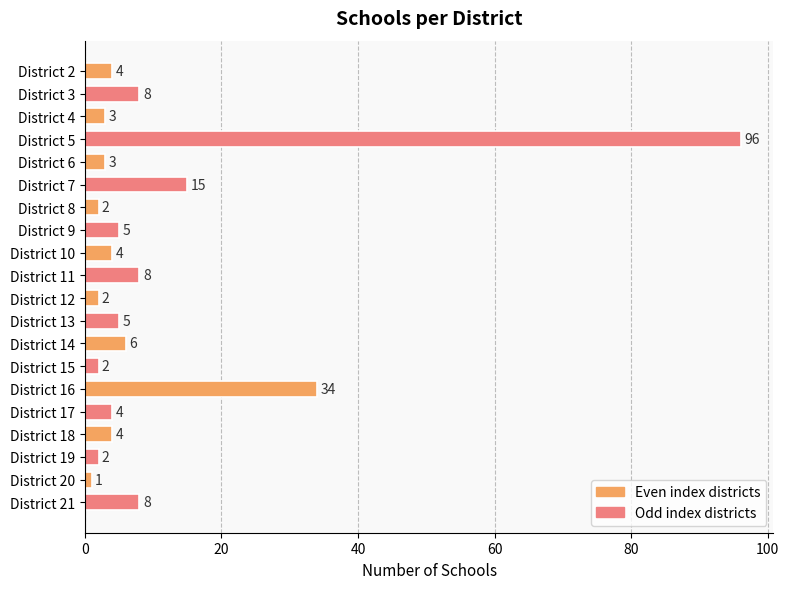

Reading top to bottom, what are all the values shown in this chart?

District 2=4	District 3=8	District 4=3	District 5=96	District 6=3	District 7=15	District 8=2	District 9=5	District 10=4	District 11=8	District 12=2	District 13=5	District 14=6	District 15=2	District 16=34	District 17=4	District 18=4	District 19=2	District 20=1	District 21=8